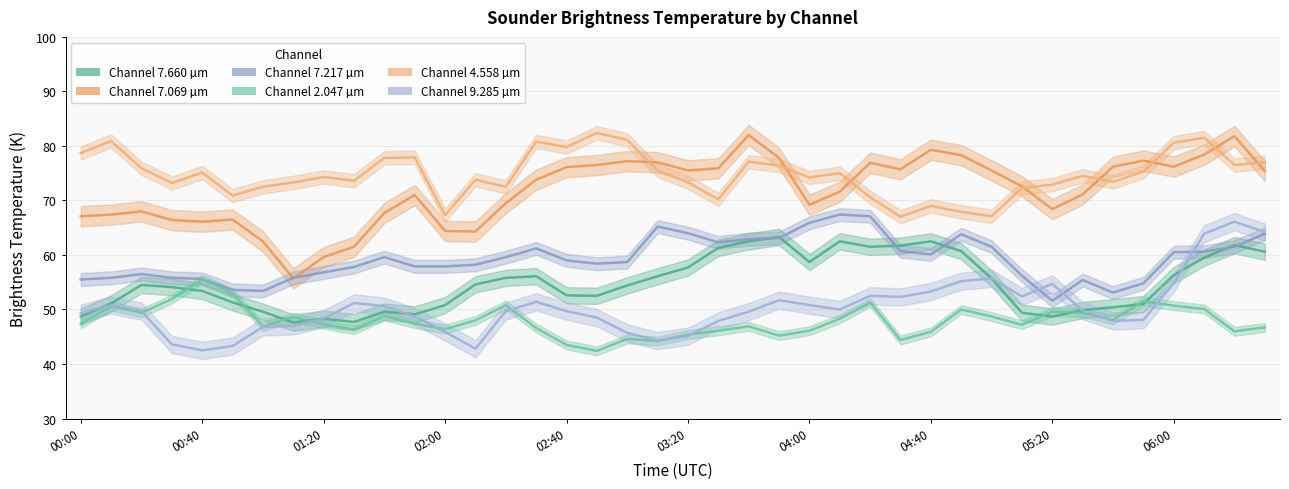

What position from the left is 03:20?

21